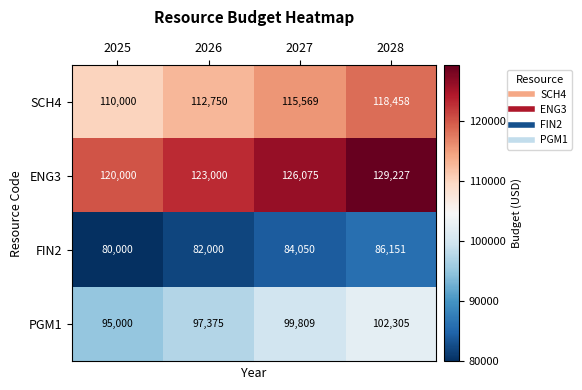

At how many categories does at least one series exceed 103085?

4